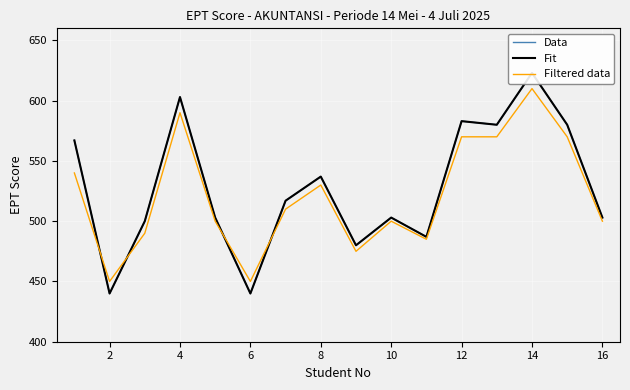

List the series in order of their peak value, highest first.

Data, Fit, Filtered data